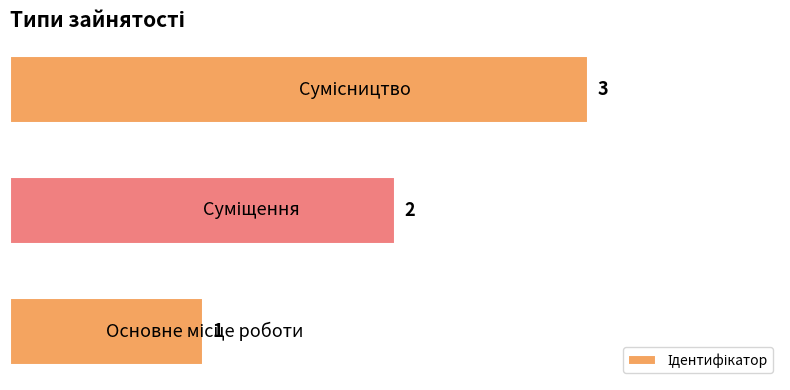

Are the bars horizontal?

Yes